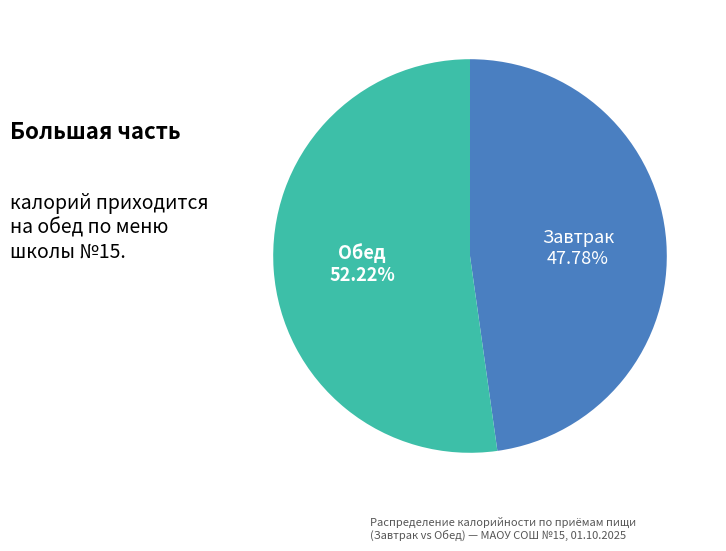

What is the ratio of the value at Завтрак to the value at Обед?

0.9